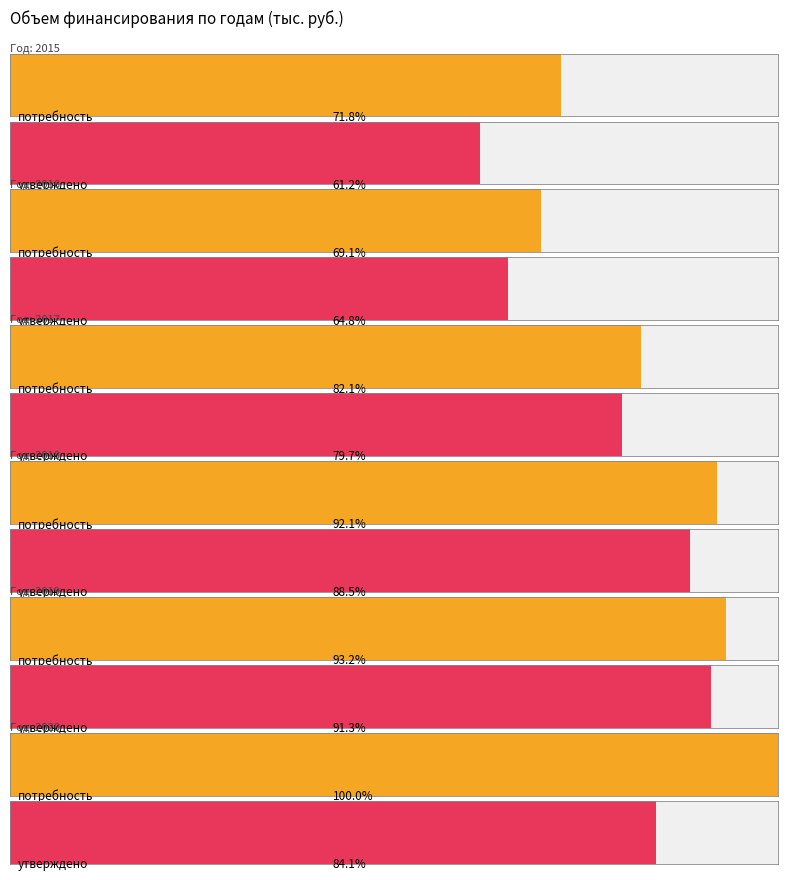

How many series are shown in this chart?

2